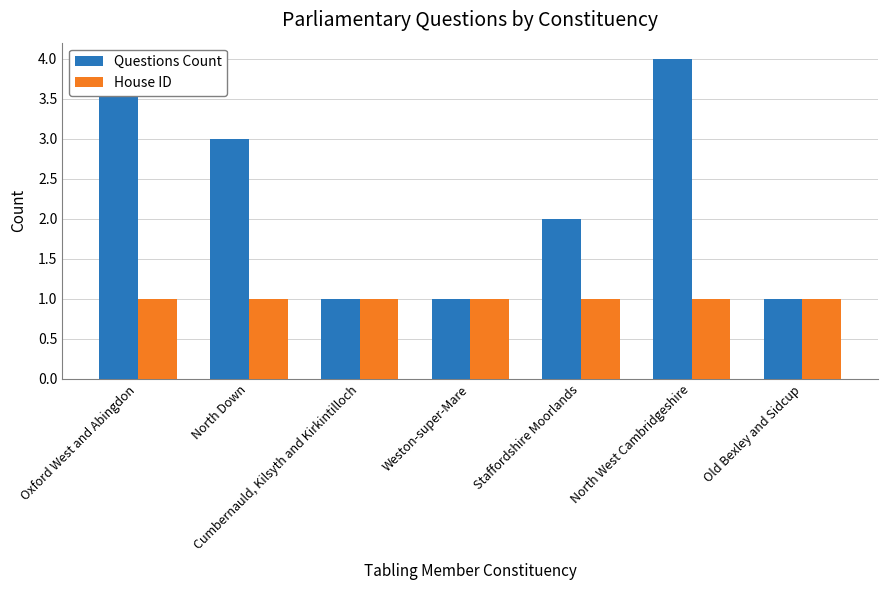

Which category has the highest value across all series?

Oxford West and Abingdon